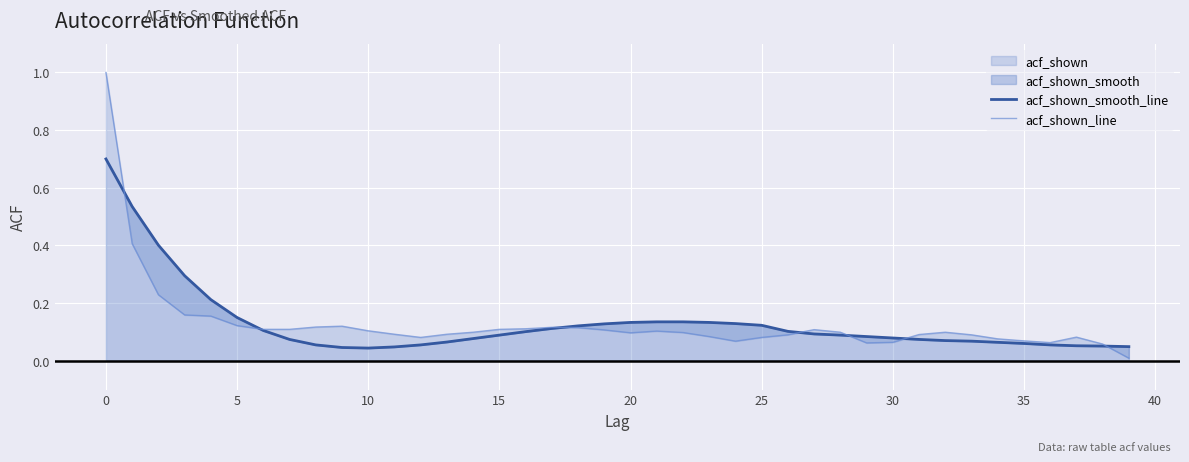

What is the difference between the maximum and minimum values in the acf_shown_line series?

1.0